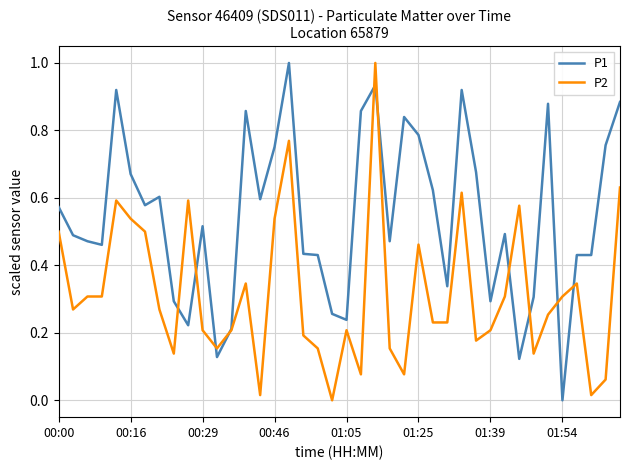

Which series has the largest total across all categories?

P1